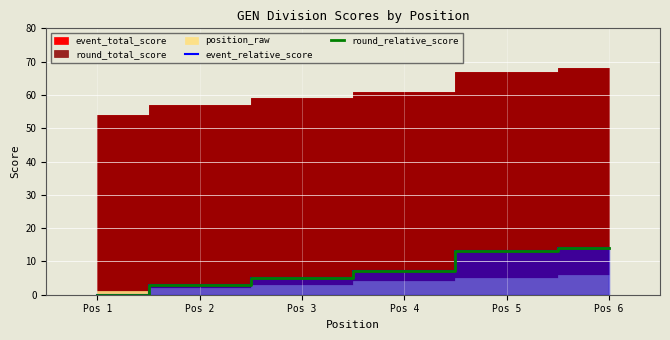

What is the sum of all event_relative_score values?

42